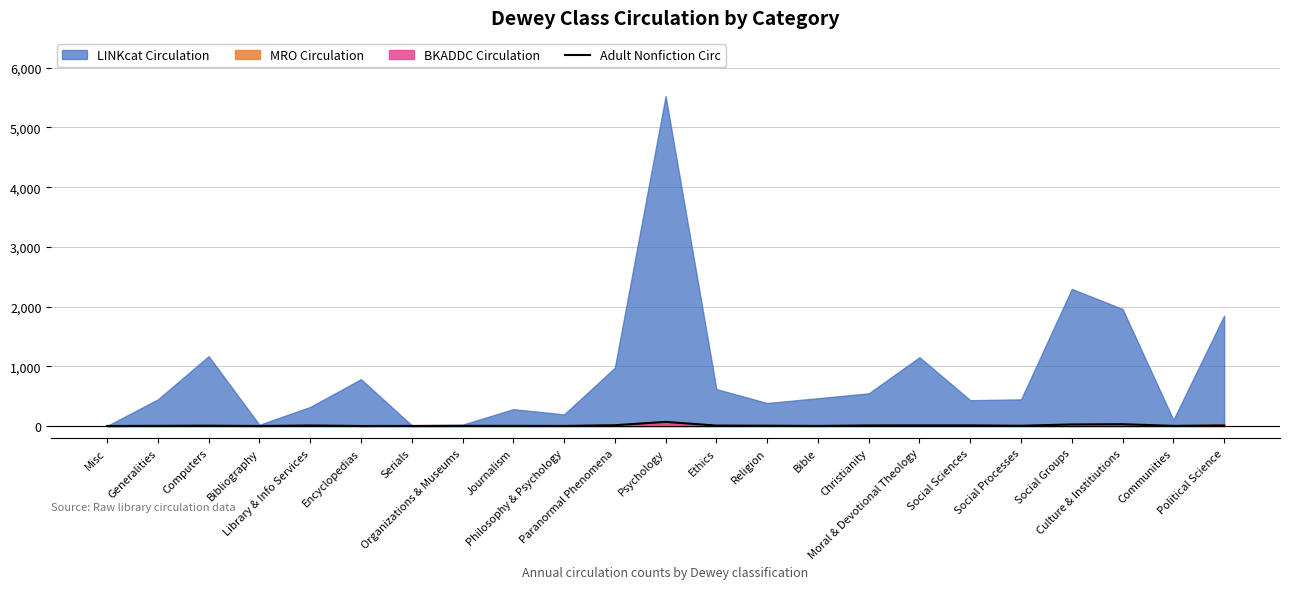

What is the difference between the values at Social Groups and Generalities?

24